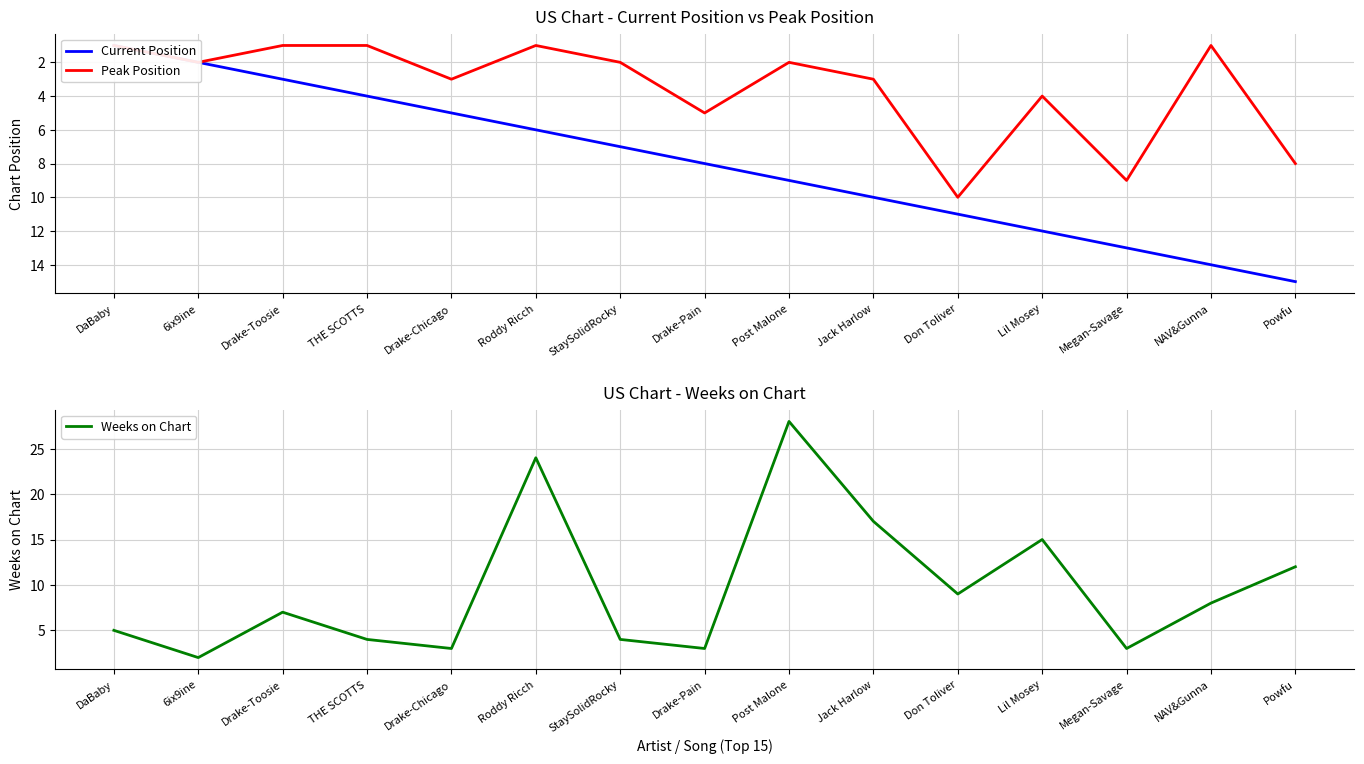

Count the Peak Position values in the range 1 to 5.

12